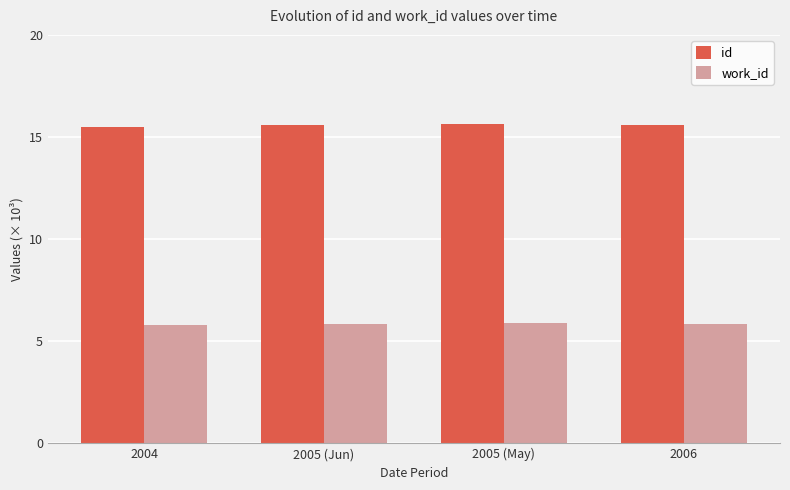

At 2004, list the series in order from largest to smallest.

id, work_id